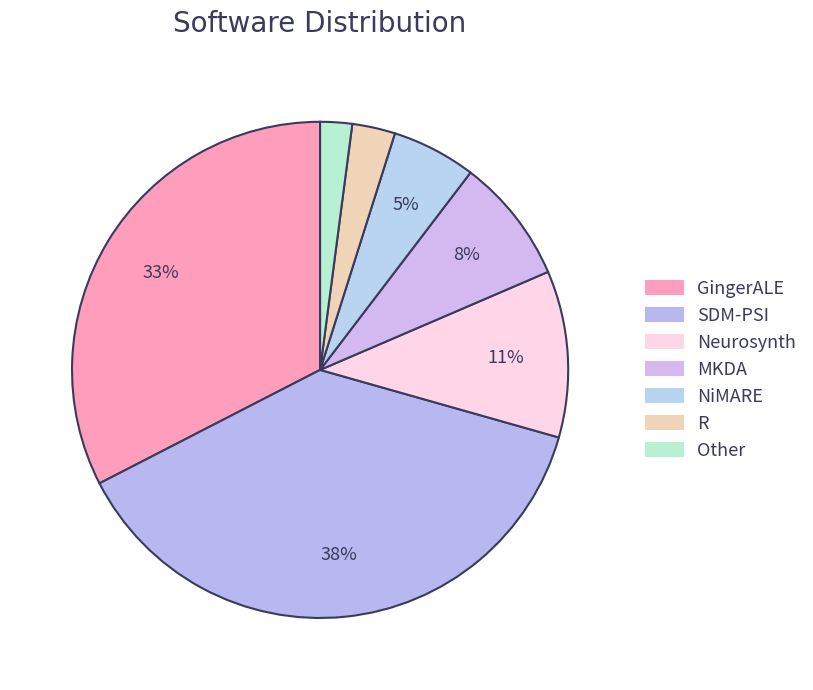

To the nearest percent, what is the difference between the largest and smallest slice percentages?

36%